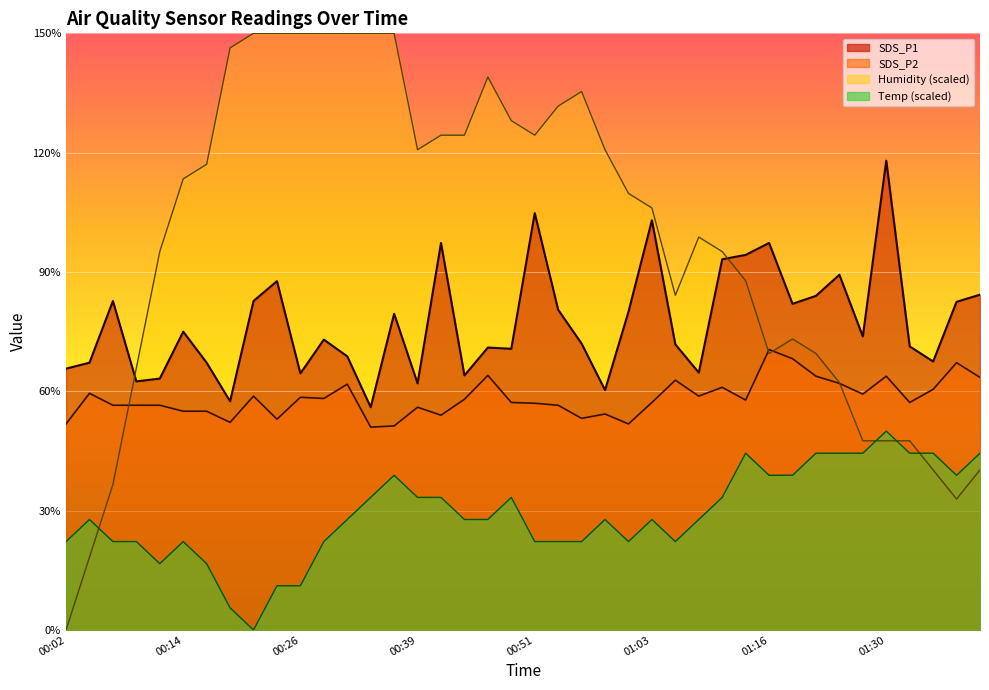

At which label is Temp closest to 2?

00:02